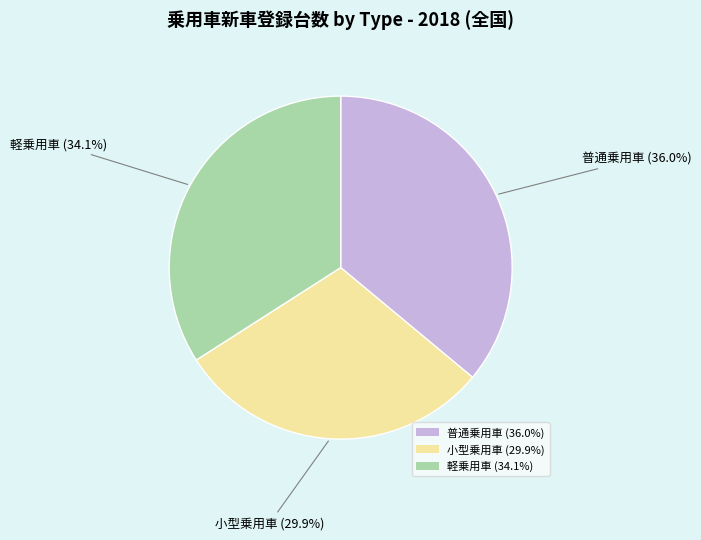

To the nearest percent, what percentage of the pie is 軽乗用車?

34%